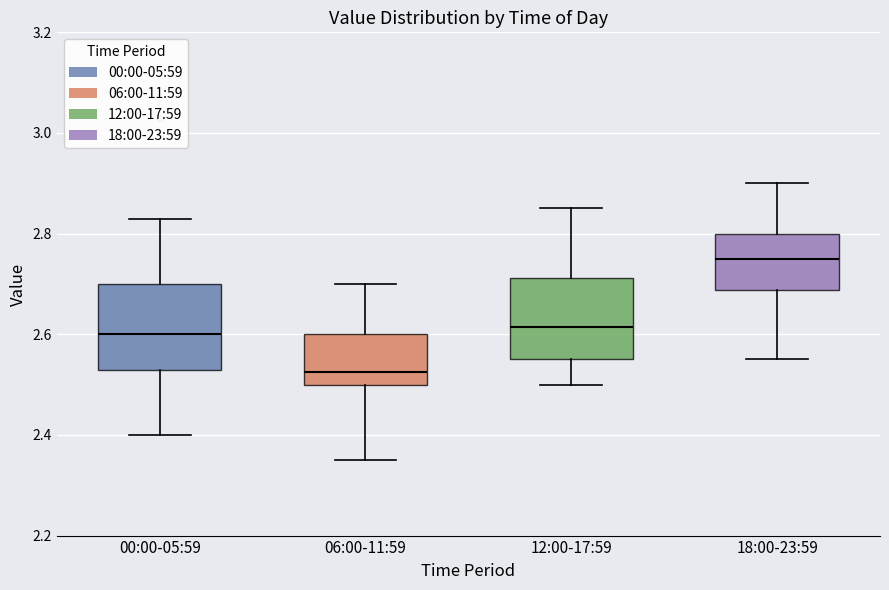

Where is the lower edge of the box for 00:00-05:59 on the y-axis? The values are not printed on the chart, so give them approximately, as read against the axis.

2.54